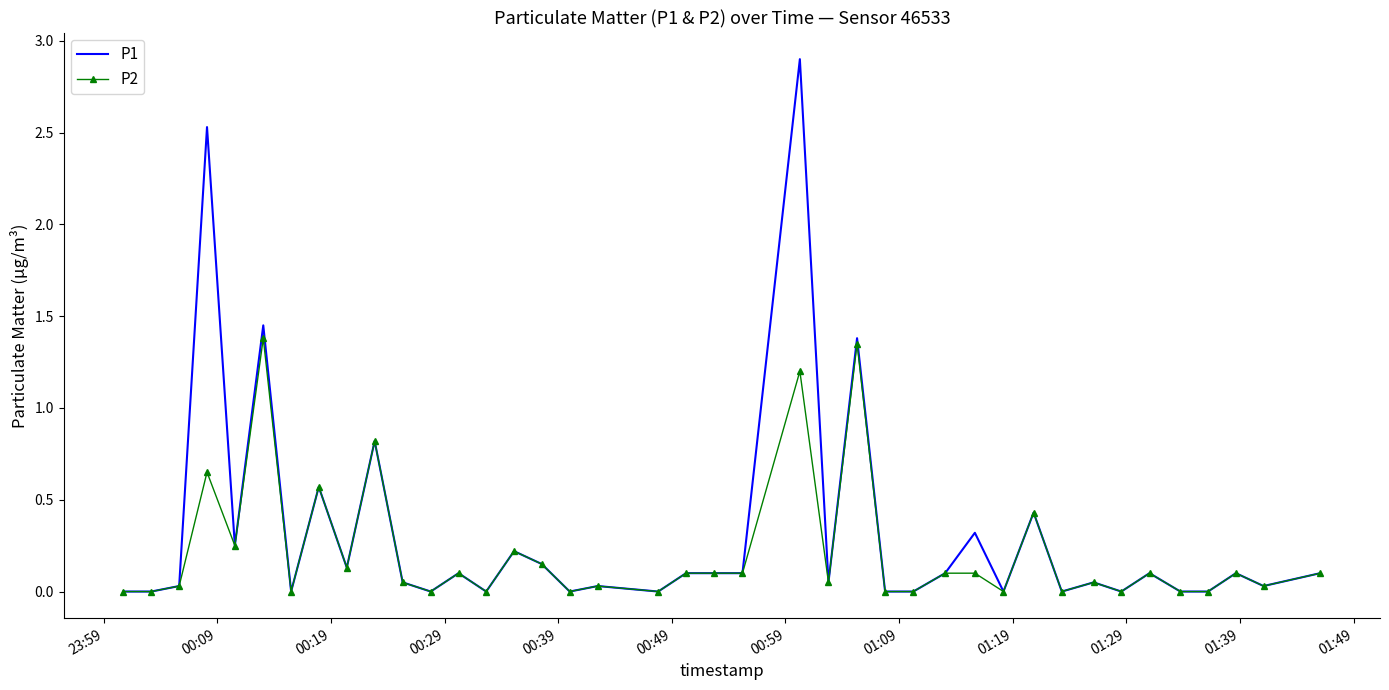

Which series has the largest range (max minus min)?

P1